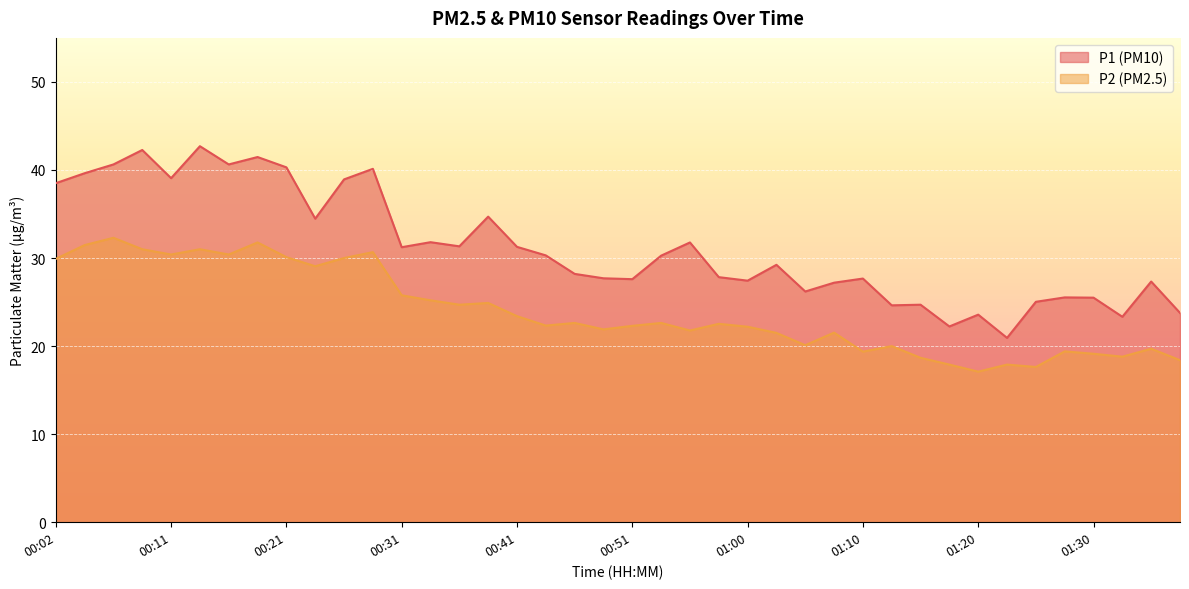

What is the minimum value shown in the chart?

17.1